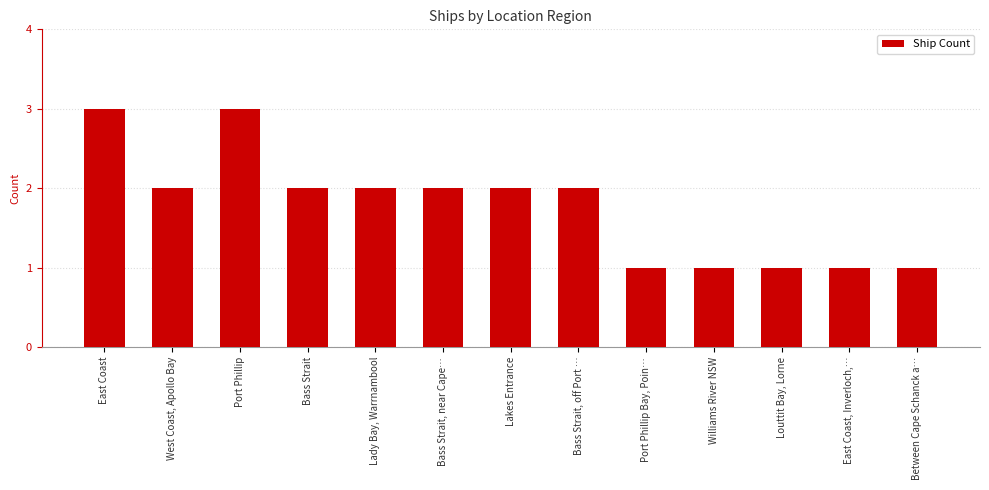

What is the label of the 6th bar from the left?

Bass Strait, near Cape…